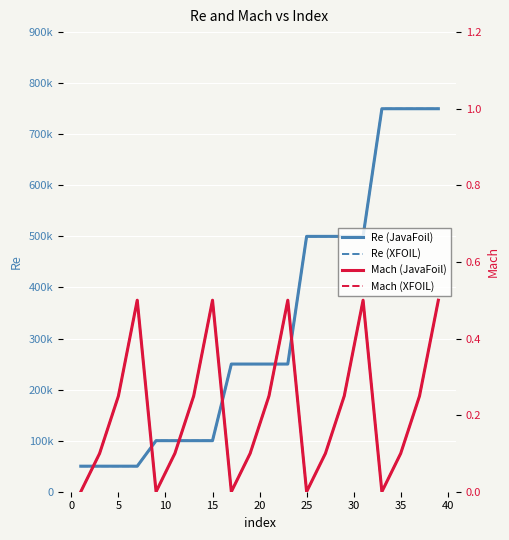

True or false: Mach (XFOIL) and Re (JavaFoil) cross at least once.

False